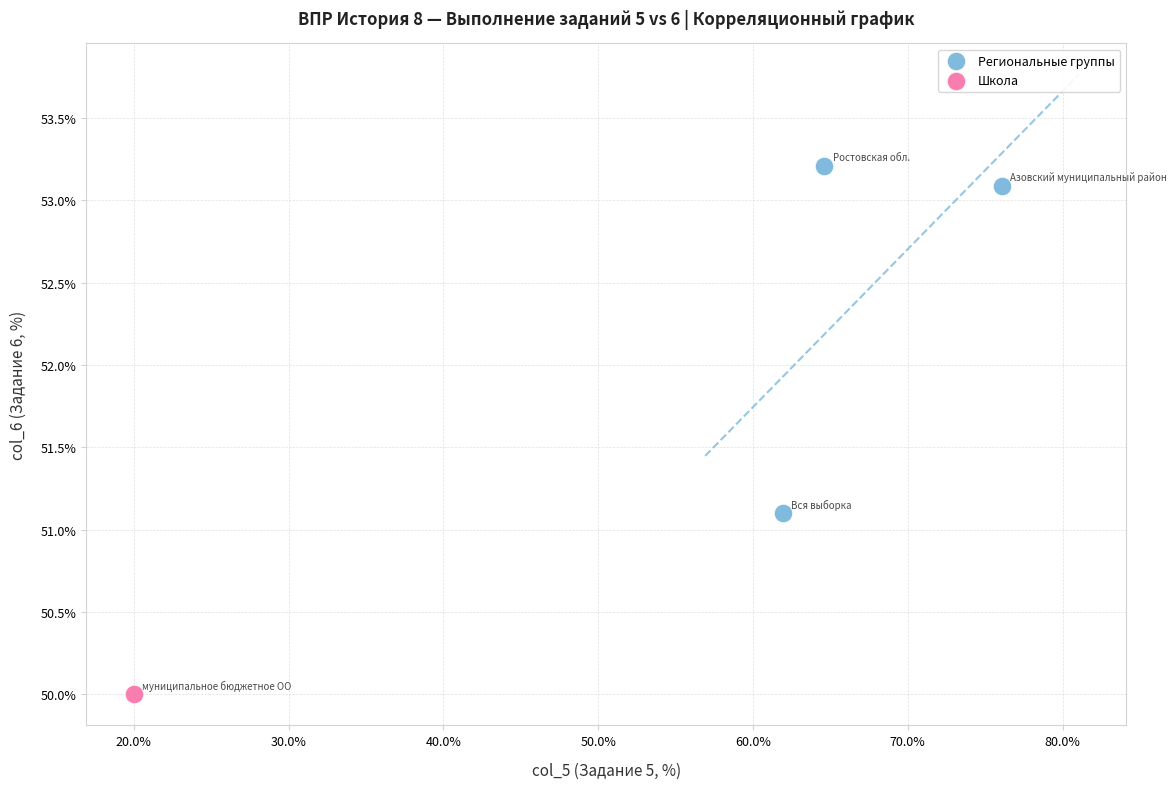

What are all the series names shown in the legend?

Региональные группы, Школа